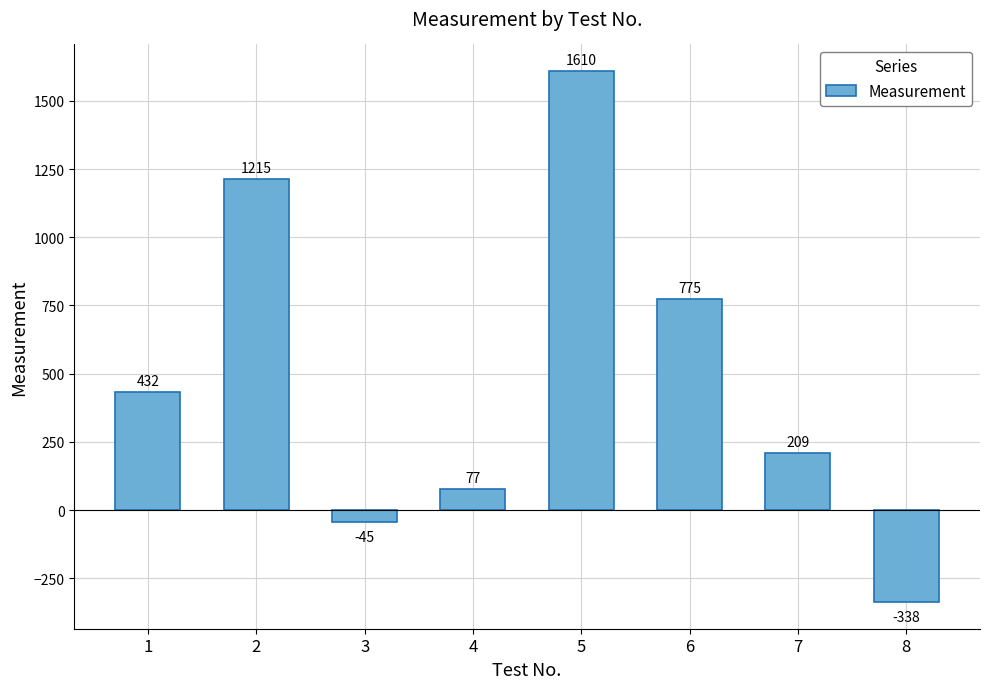

How many distinct data groups are displayed?

1